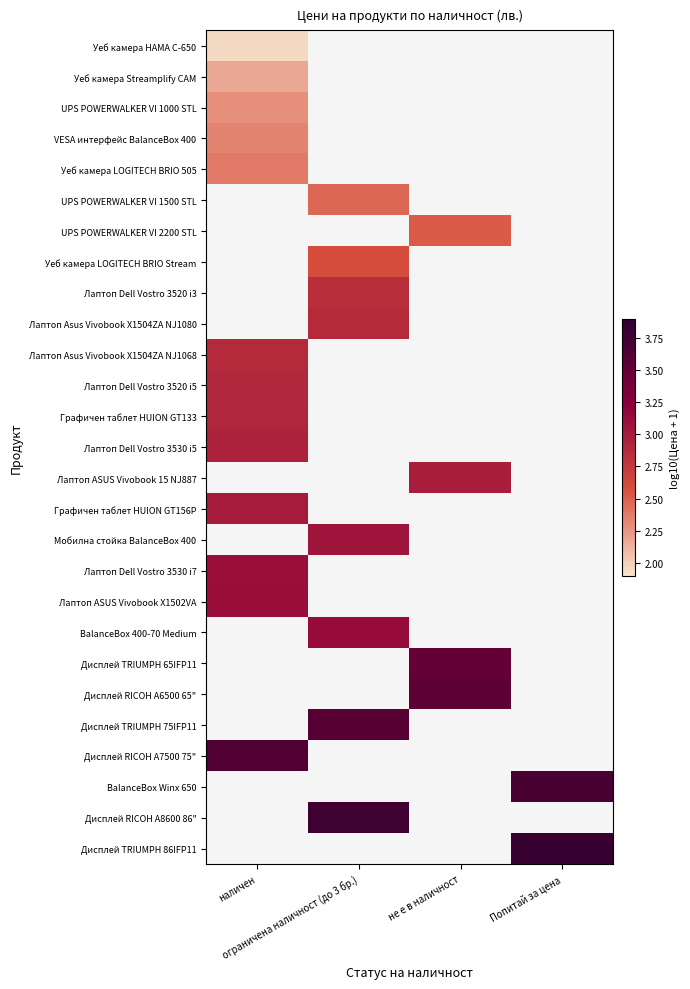

What is the smallest value displayed?

2.0